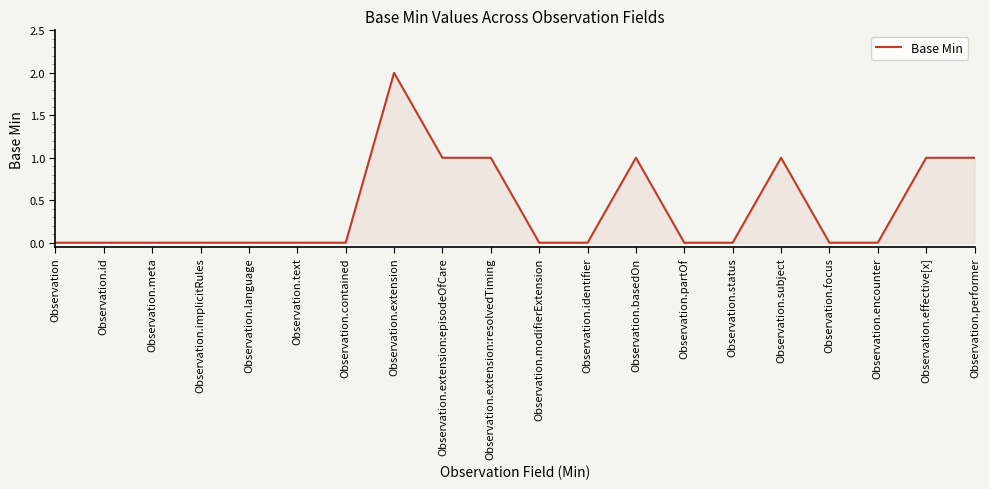

What is the change in value from Observation.modifierExtension to Observation.basedOn?

+1